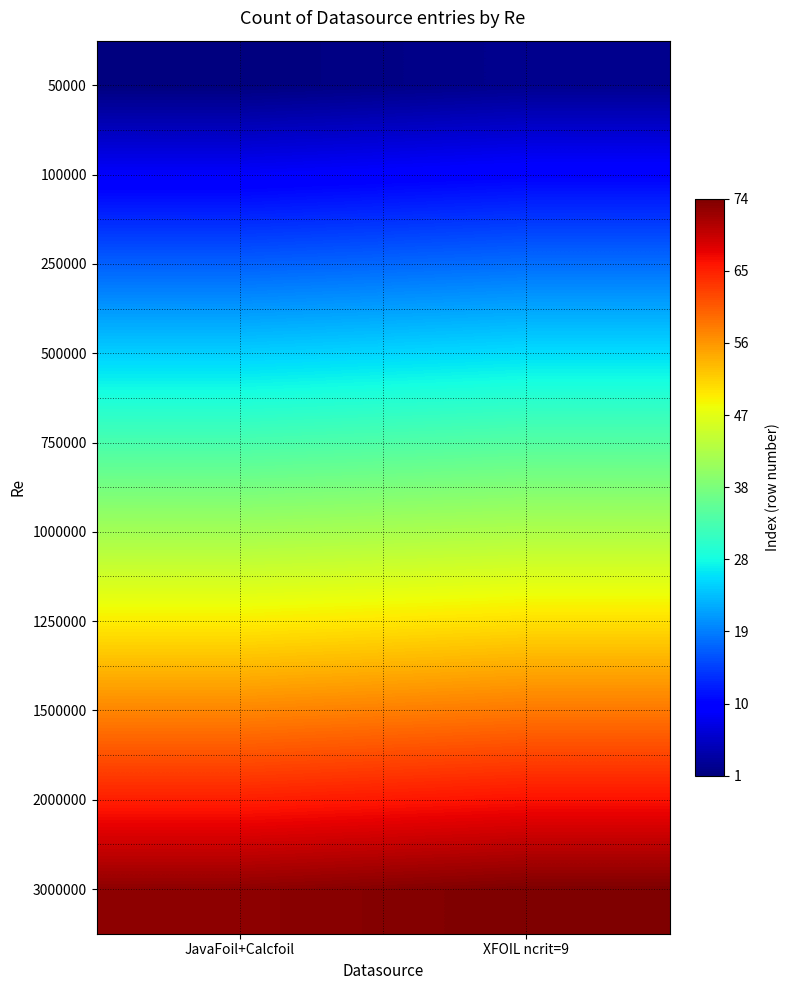

What is the spread (max minus min) of values at XFOIL ncrit=9?

72